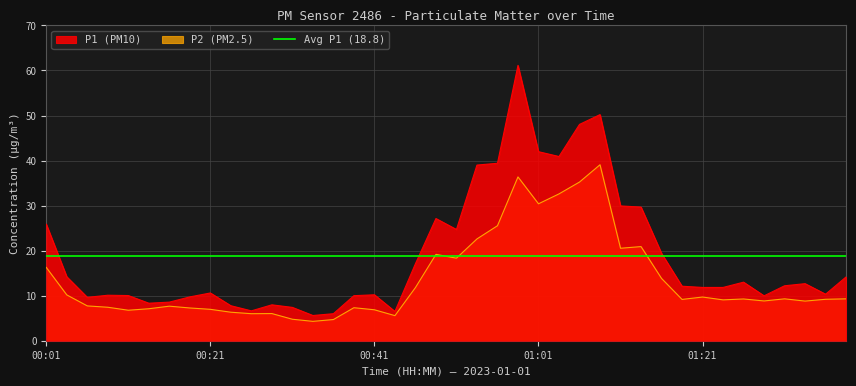

At how many categories does at least one series exceed 15?

14